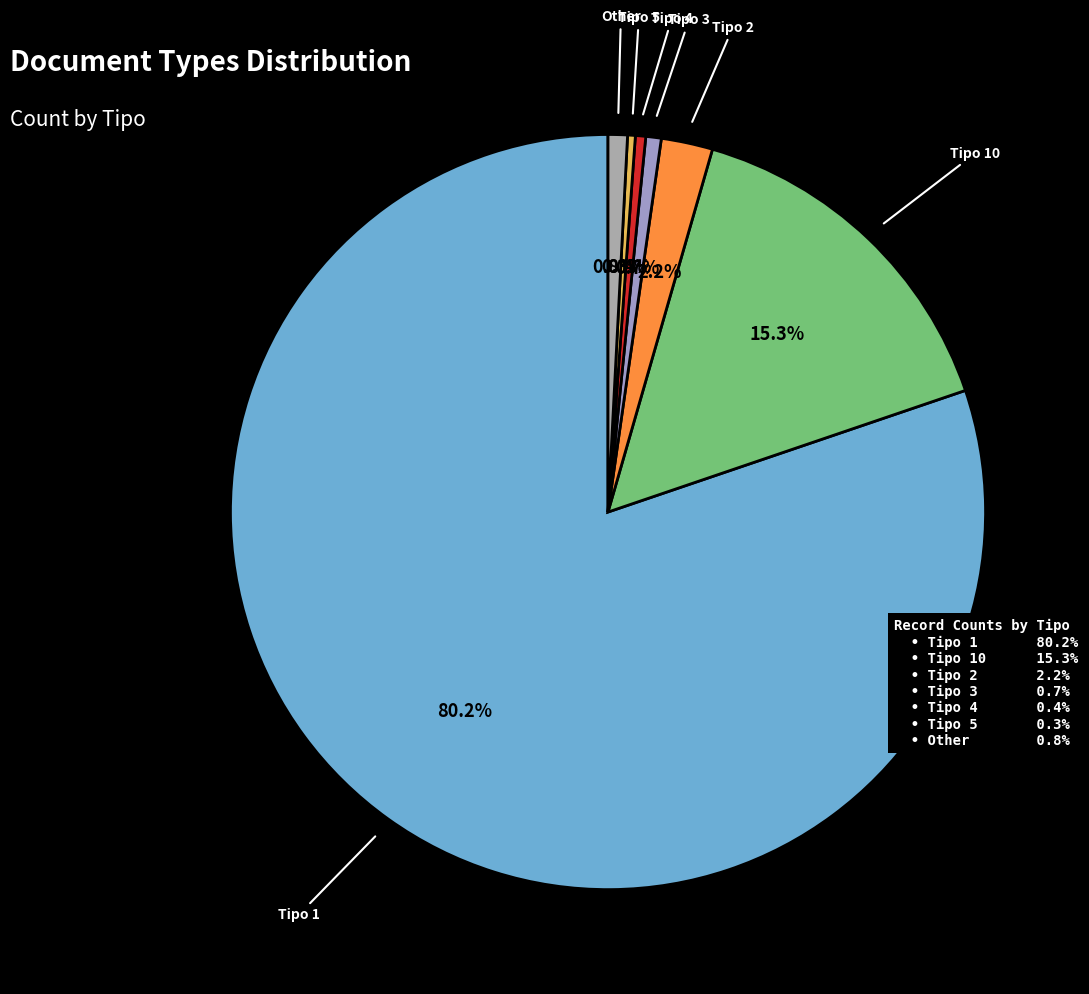

How many slices are in this pie chart?

7